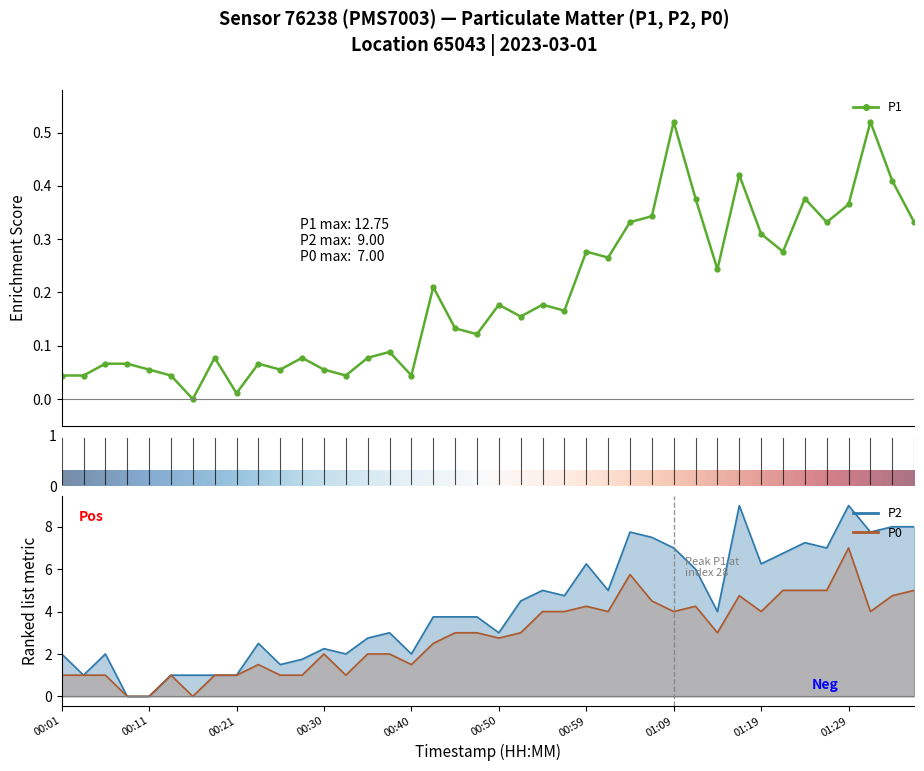

What is the value of the P2 point at the 37th from the left?

9.0